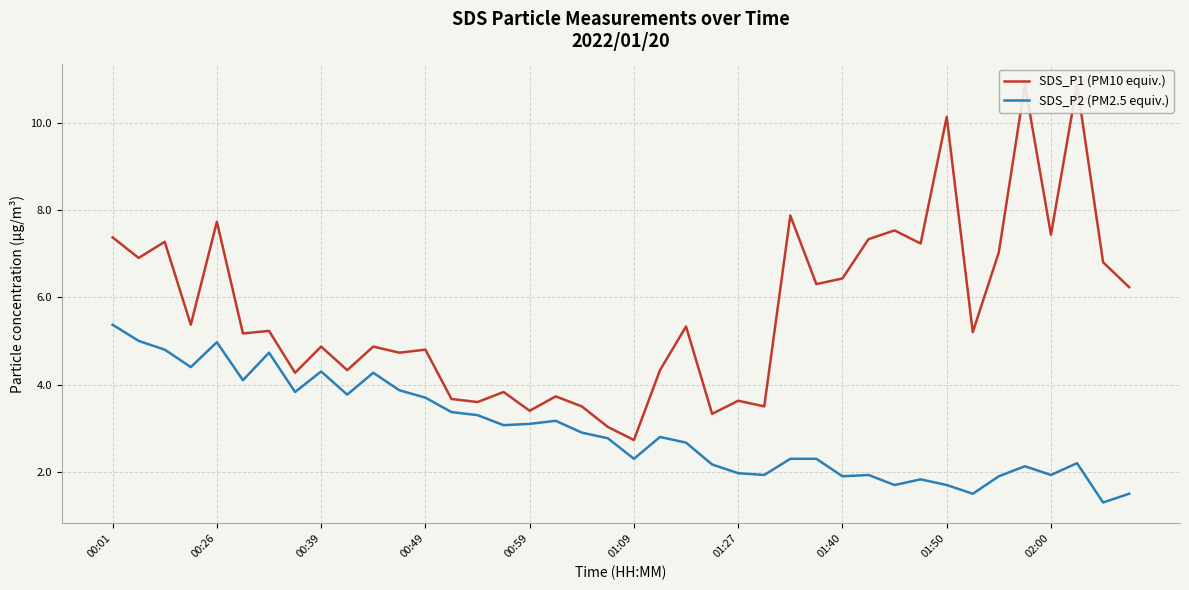

The value of SDS_P2 (PM2.5 equiv.) at 02:00 is 1.9. True or false?

True